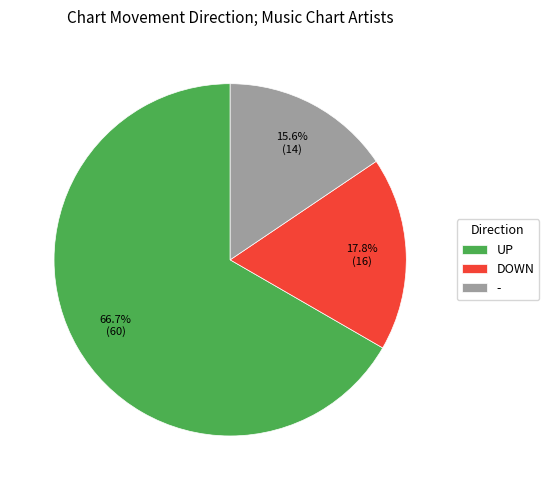

What is the majority slice?

UP